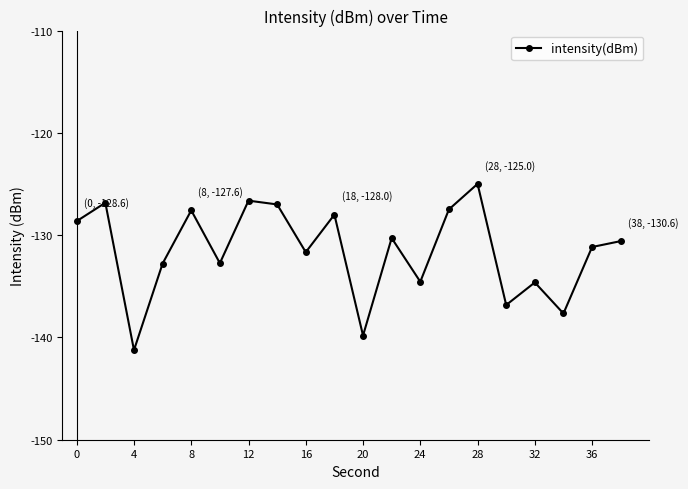

What is the average value?

-131.6